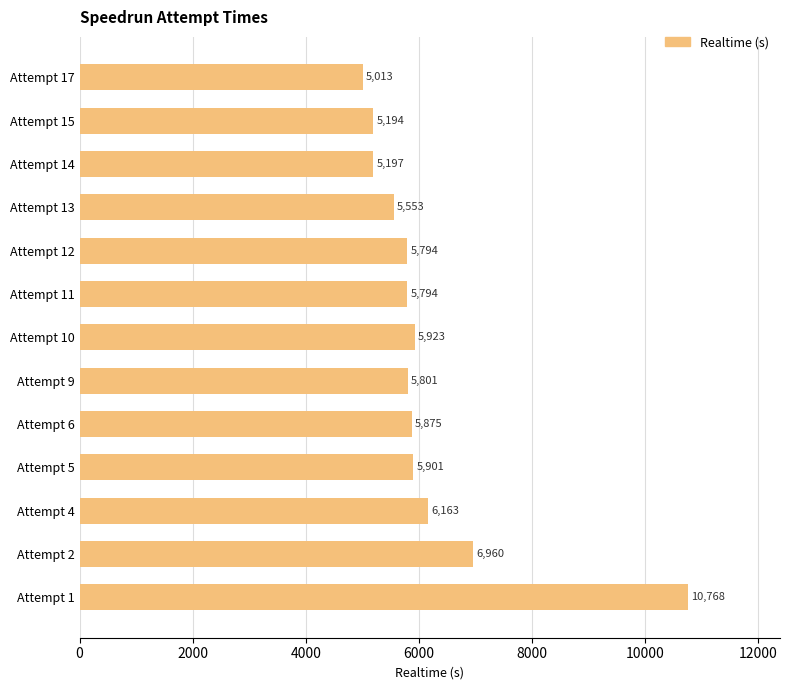

What is the minimum value shown in the chart?

5013.1